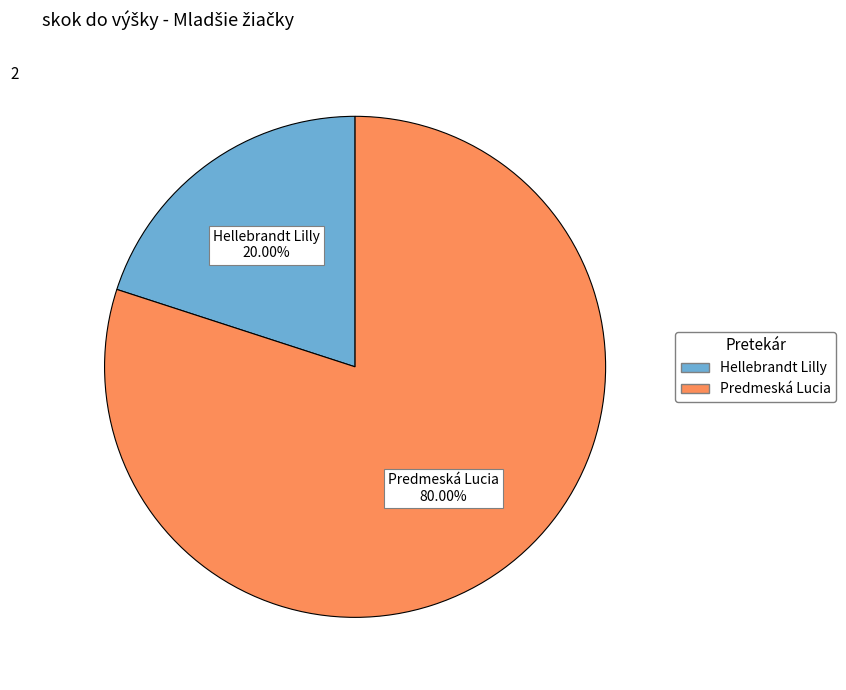

Between Hellebrandt Lilly and Predmeská Lucia, which is larger?

Predmeská Lucia